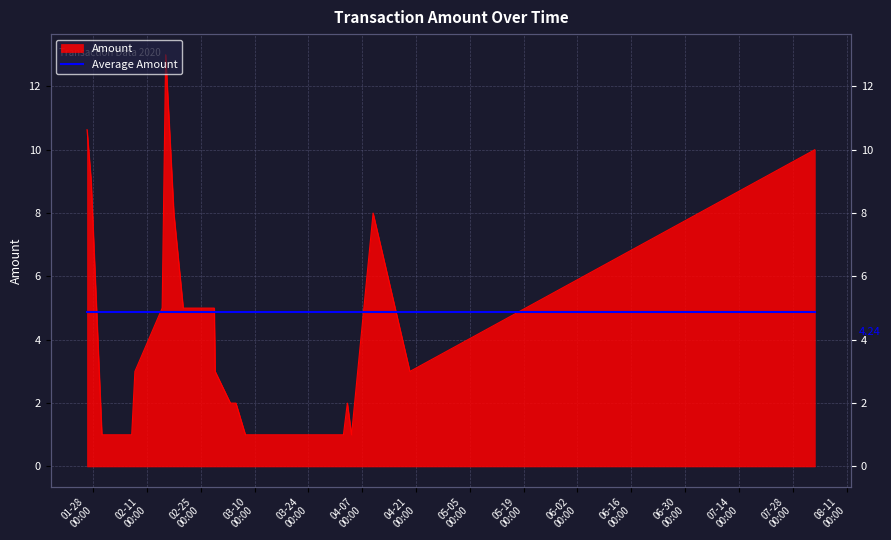

Is it true that the value at 2020-03-14 05:34:23 is 0.4?

False